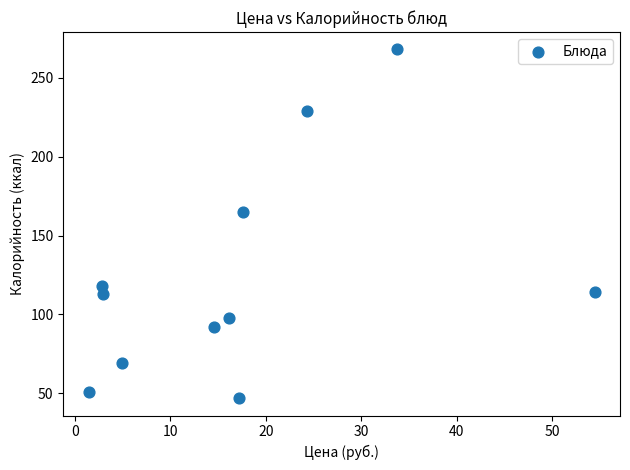

What Y value in the scatter plot is closest to 157?

165